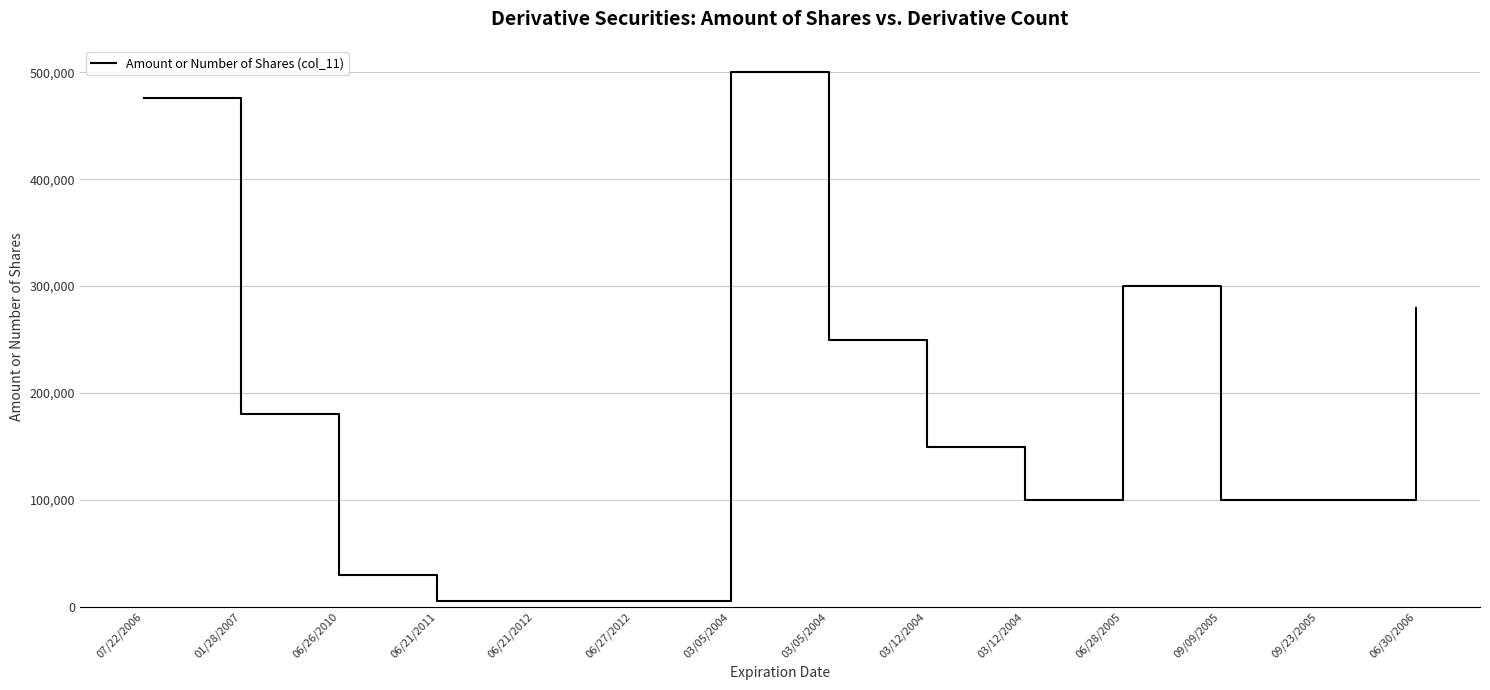

Where is the data nearest to the value 253000?

03/05/2004